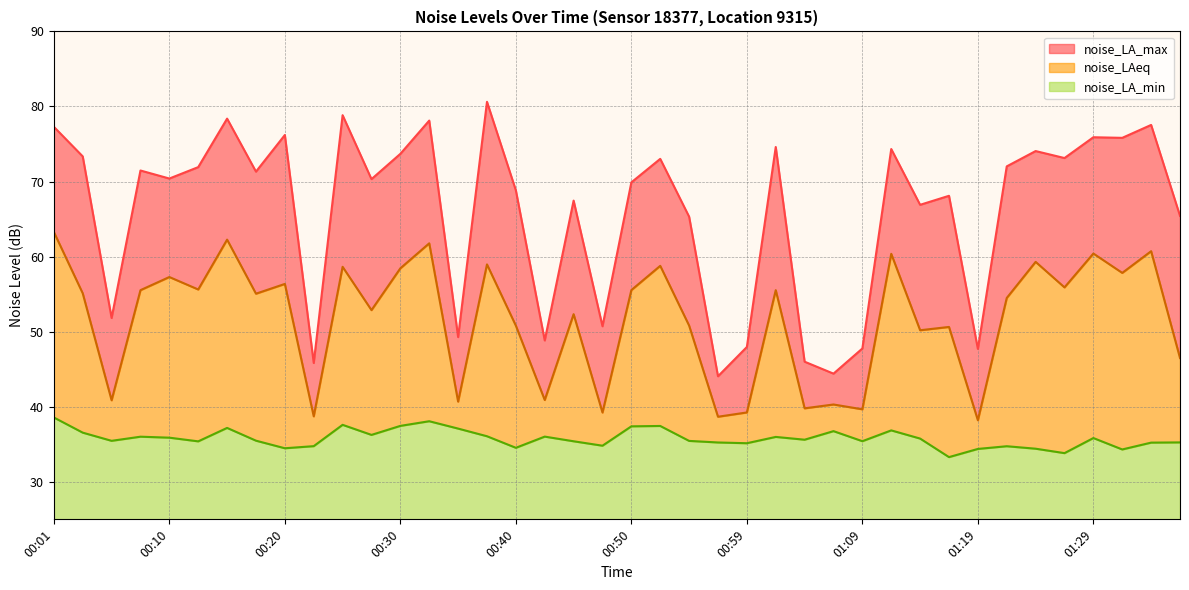

At which label does noise_LAeq reach its minimum?

01:19